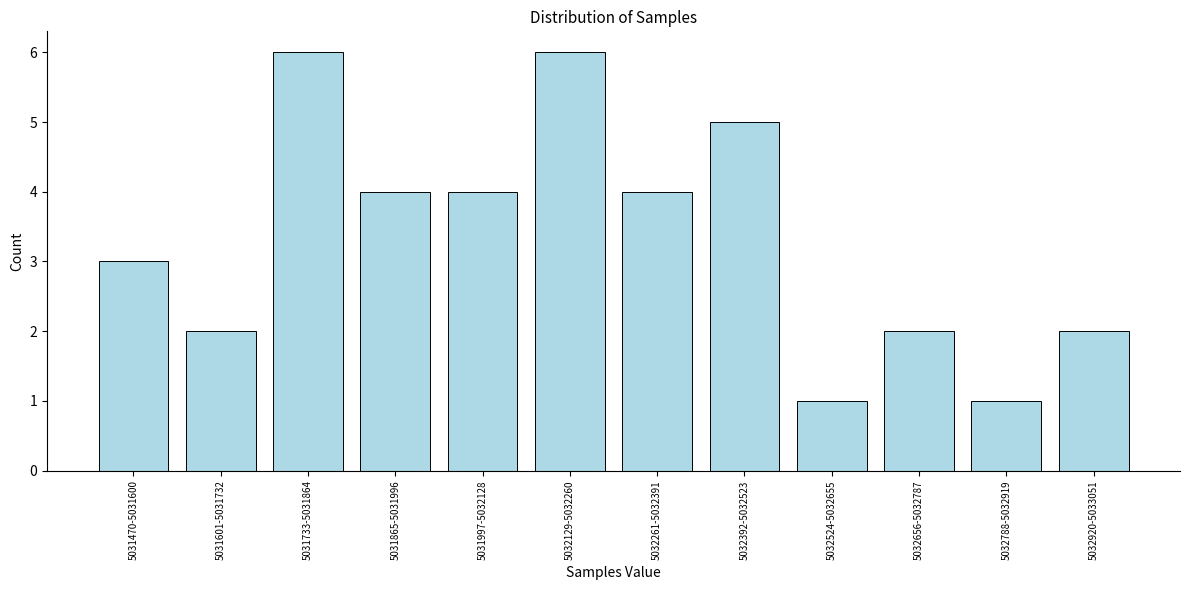

Reading right to left, list all the values displayed in this chart.

5032920-5033051=2	5032788-5032919=1	5032656-5032787=2	5032524-5032655=1	5032392-5032523=5	5032261-5032391=4	5032129-5032260=6	5031997-5032128=4	5031865-5031996=4	5031733-5031864=6	5031601-5031732=2	5031470-5031600=3